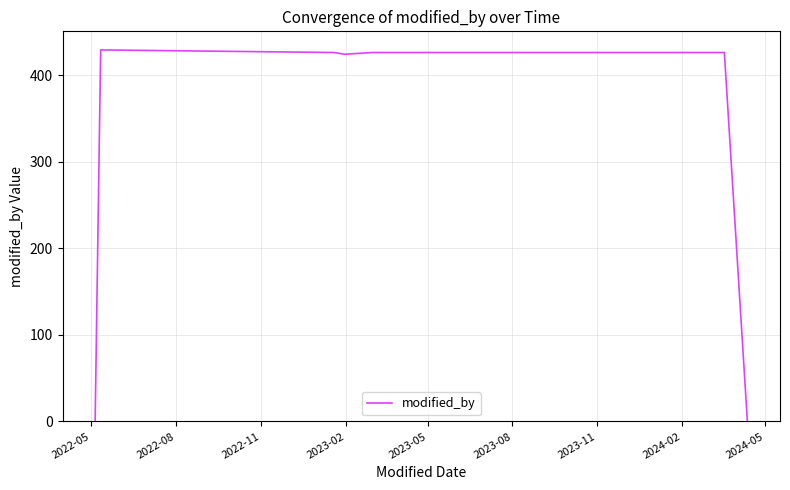

What is the maximum value shown in the chart?

429